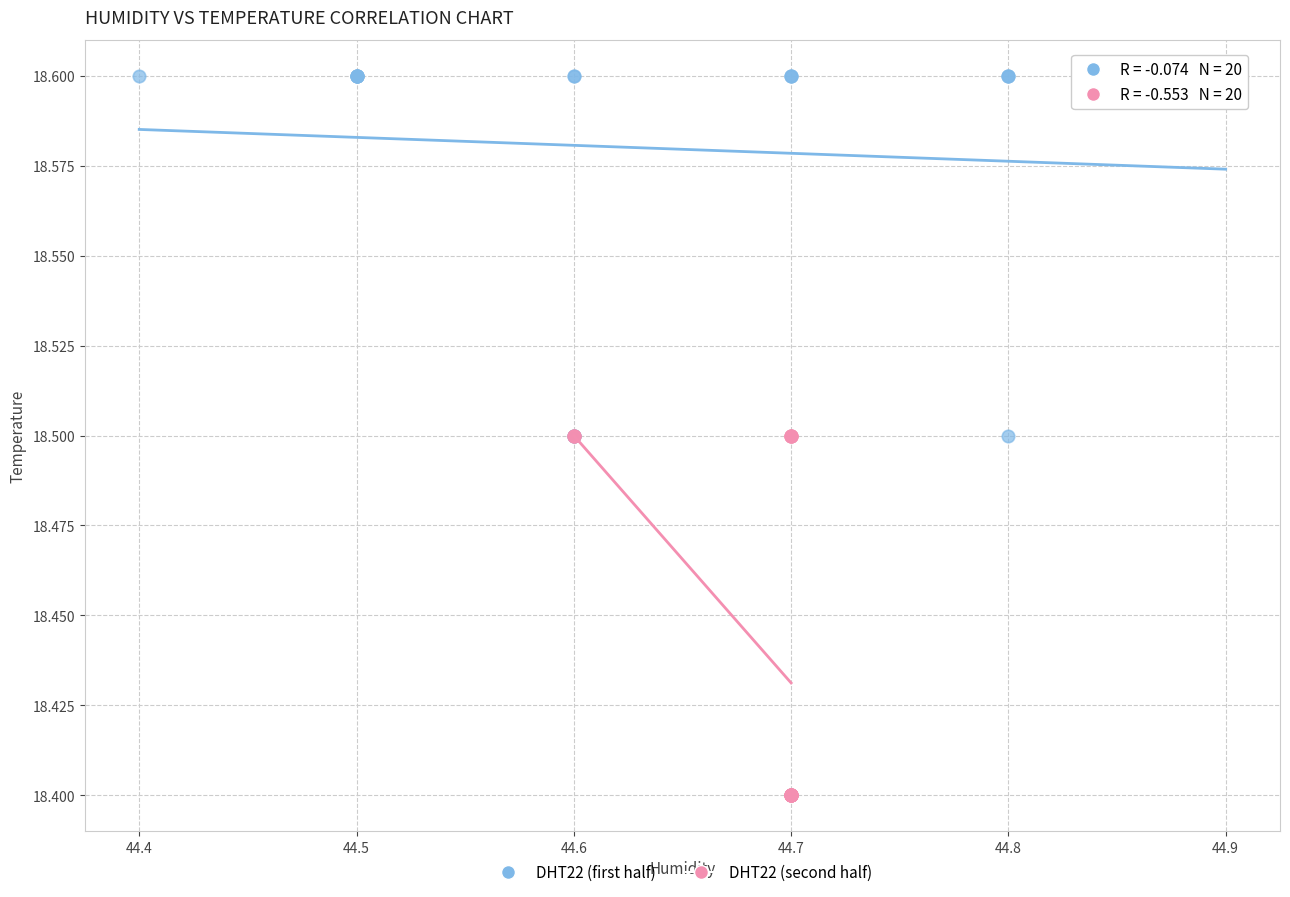

Which series contains the lowest Y value?

DHT22 (second half)